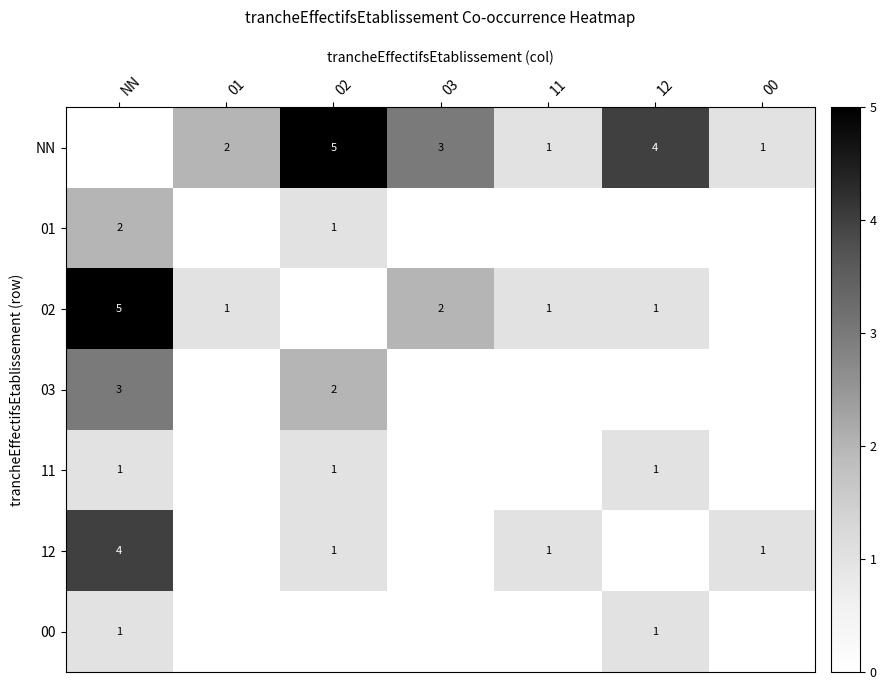

Which category has the lowest value in the 00 series?

01